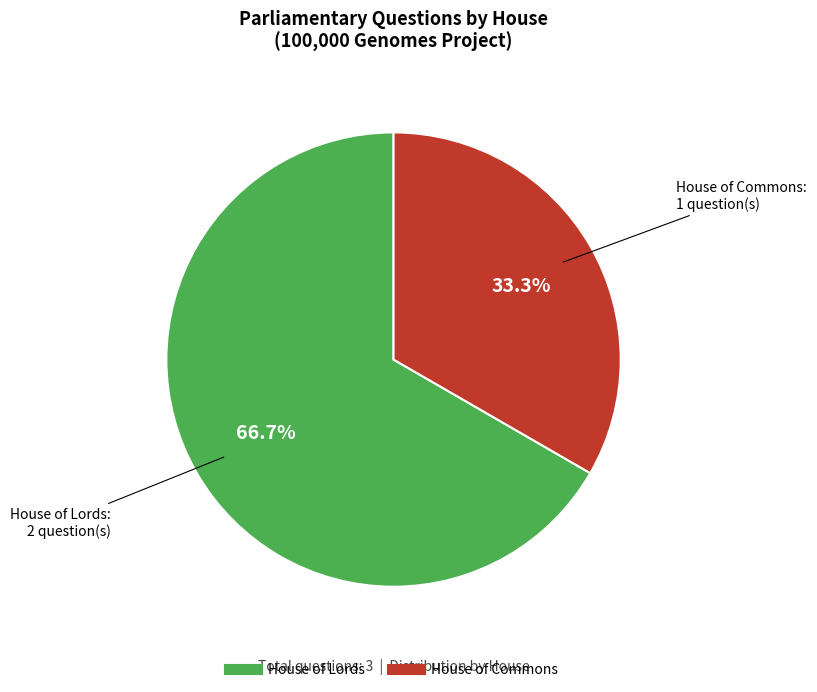

Count the number of slices in the pie.

2